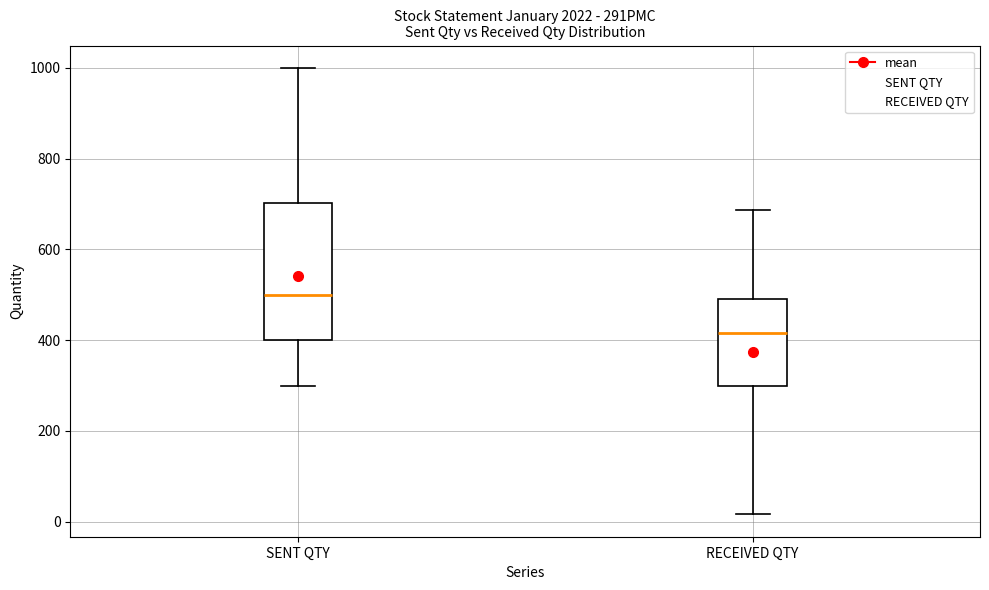

Comparing the boxes themselves (not the whiskers), which one is the tallest?

SENT QTY